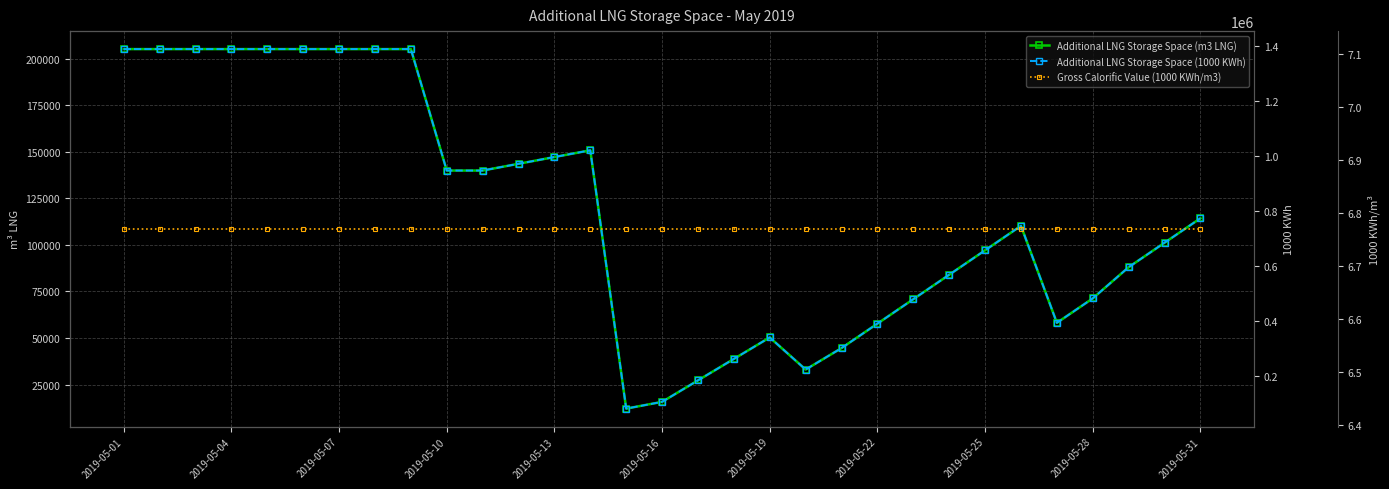

True or false: Additional LNG Storage Space (m3 LNG) and Gross Calorific Value (1000 KWh/m3) cross at least once.

False